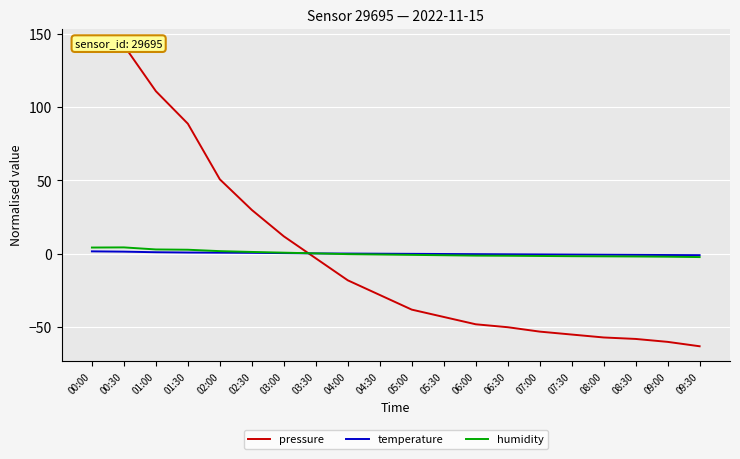

What is the smallest value displayed?

-63.2